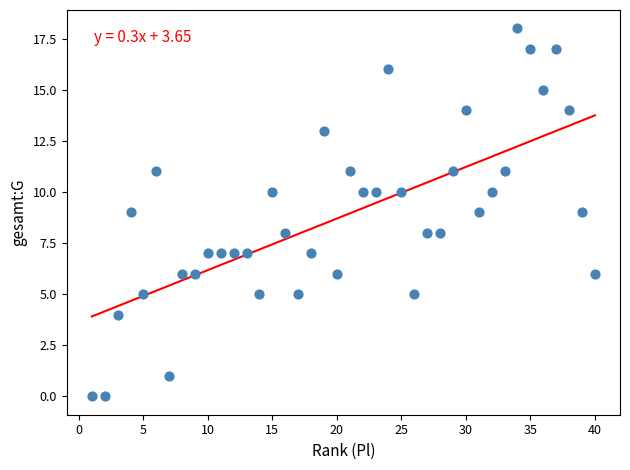

What is the range of X values (max minus min)?

39